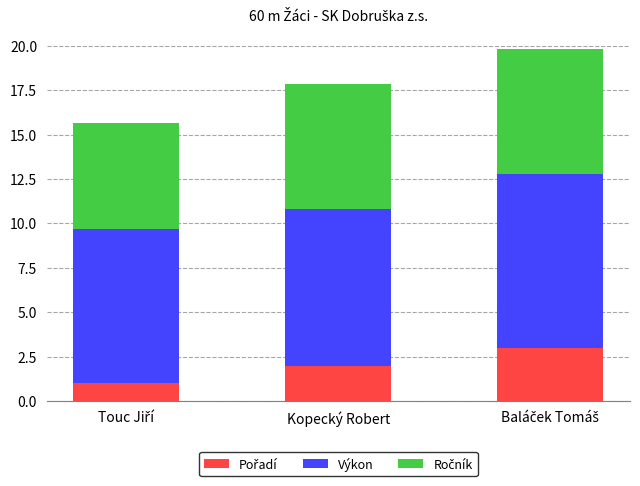

Count the number of categories in the chart.

3